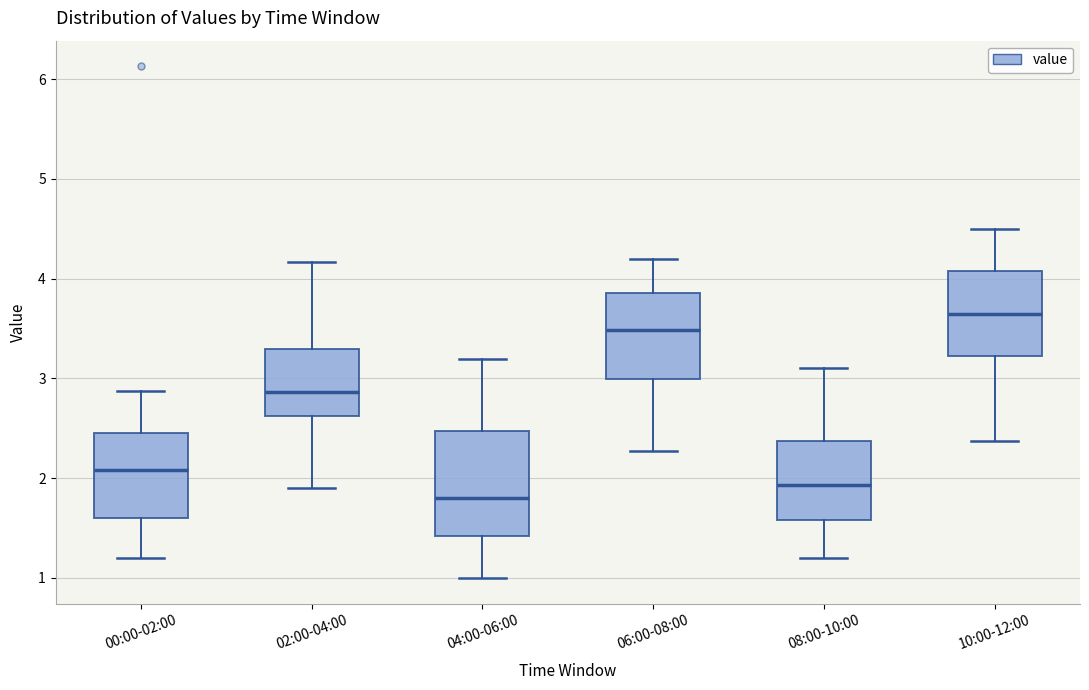

Reading left to right, transcribe this box plot: for each box, give where its median line is, the range the box spans, and where its two whiskers end, as read against the y-axis. The values are not printed on the chart, so give them approximately, as read against the axis.

00:00-02:00: median 2.1, box 1.6 to 2.5, whiskers 1.2 to 2.9
02:00-04:00: median 2.9, box 2.6 to 3.3, whiskers 1.9 to 4.2
04:00-06:00: median 1.8, box 1.4 to 2.5, whiskers 1.0 to 3.2
06:00-08:00: median 3.5, box 3.0 to 3.9, whiskers 2.3 to 4.2
08:00-10:00: median 1.9, box 1.6 to 2.4, whiskers 1.2 to 3.1
10:00-12:00: median 3.7, box 3.2 to 4.1, whiskers 2.4 to 4.5